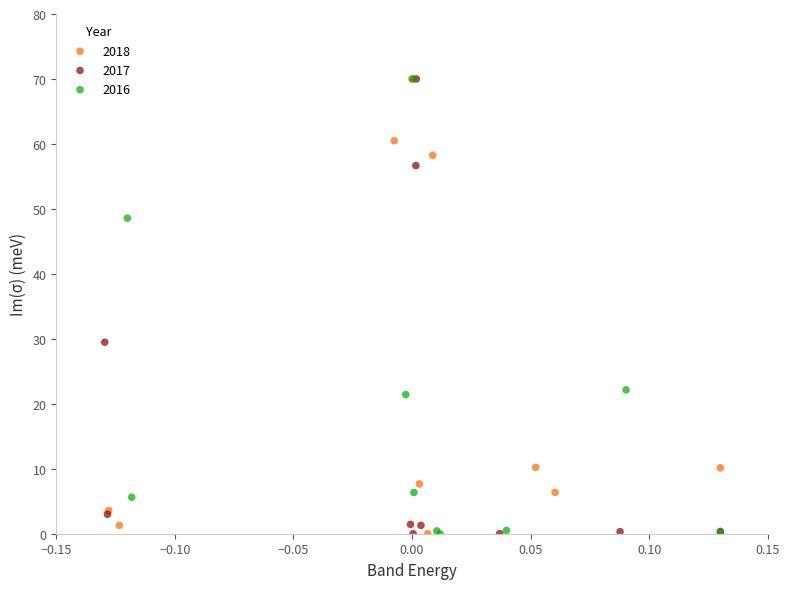

What are all the series names shown in the legend?

2018, 2017, 2016